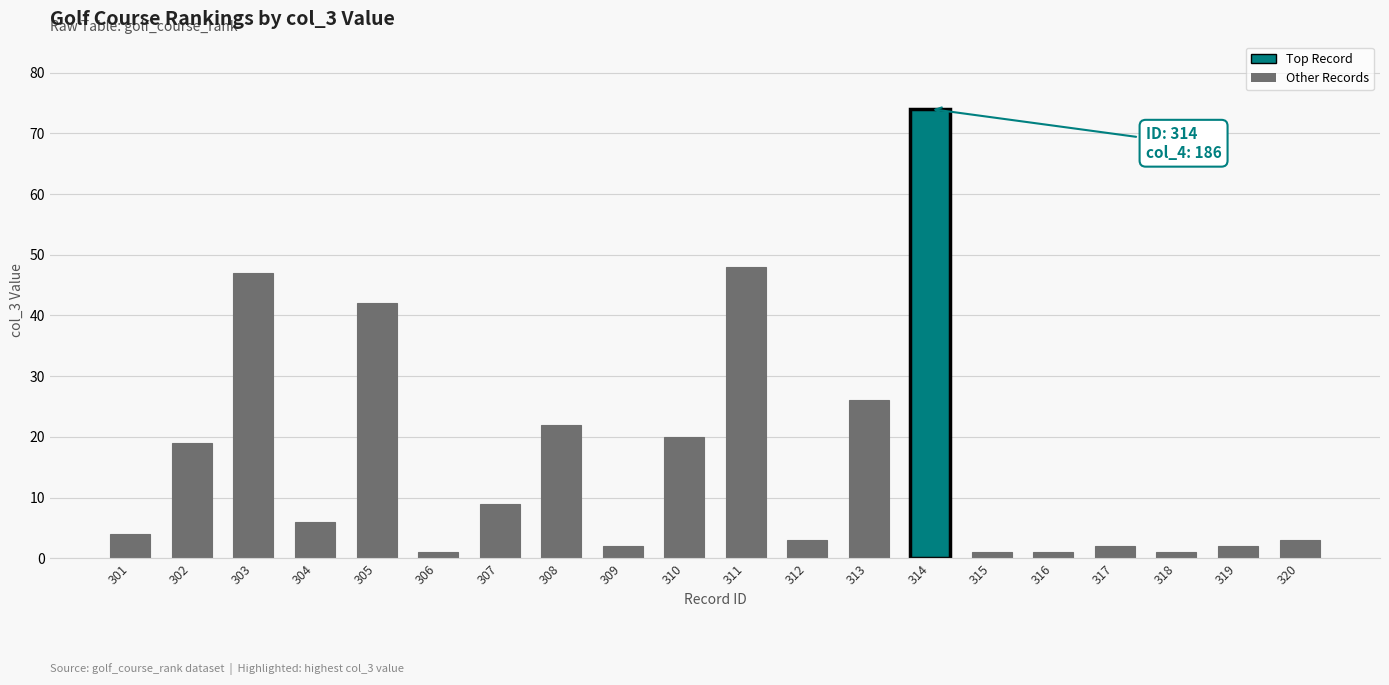

What is the value of the 2nd bar from the left?

19